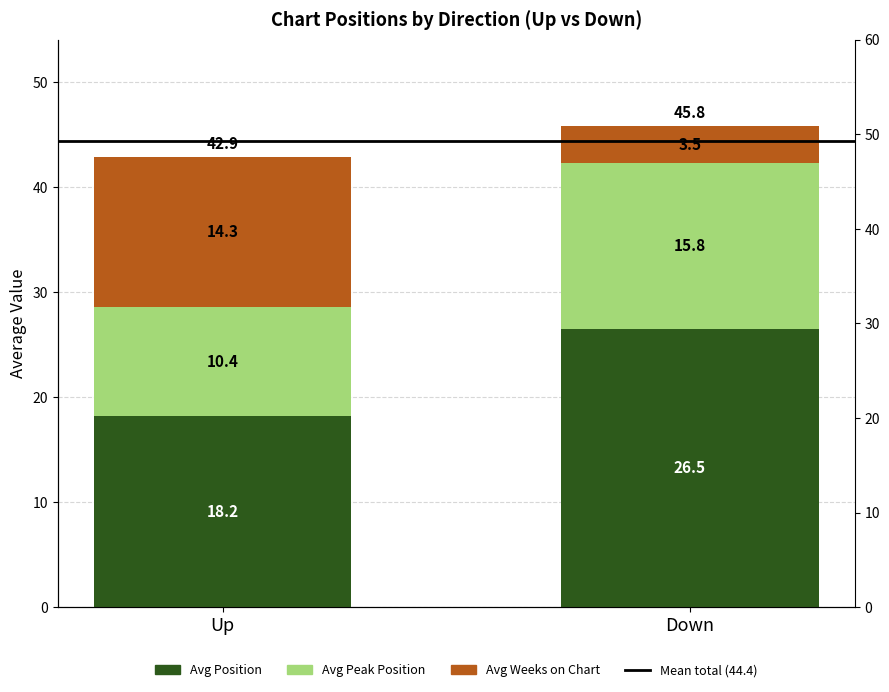

At which category is the sum across all series the highest?

Down